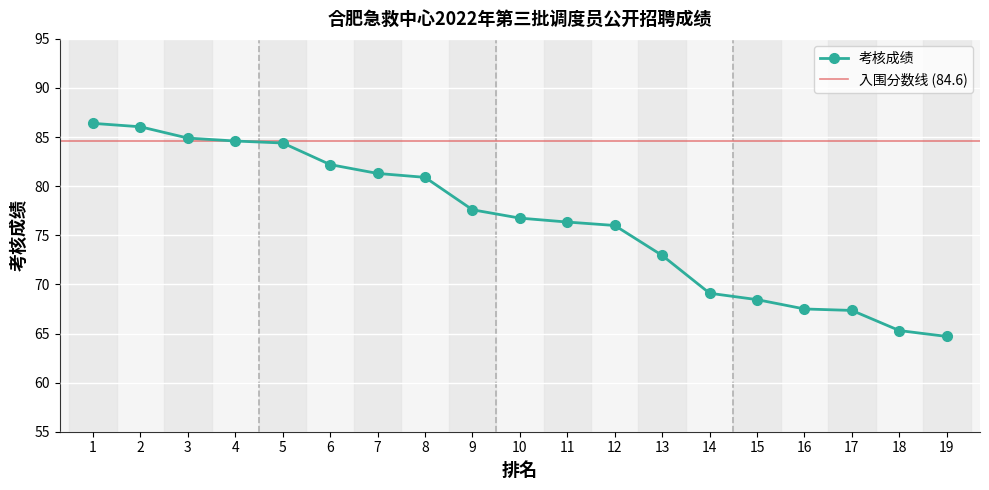

Rank the categories by value from lowest to highest.

19, 18, 17, 16, 15, 14, 13, 12, 11, 10, 9, 8, 7, 6, 5, 4, 3, 2, 1